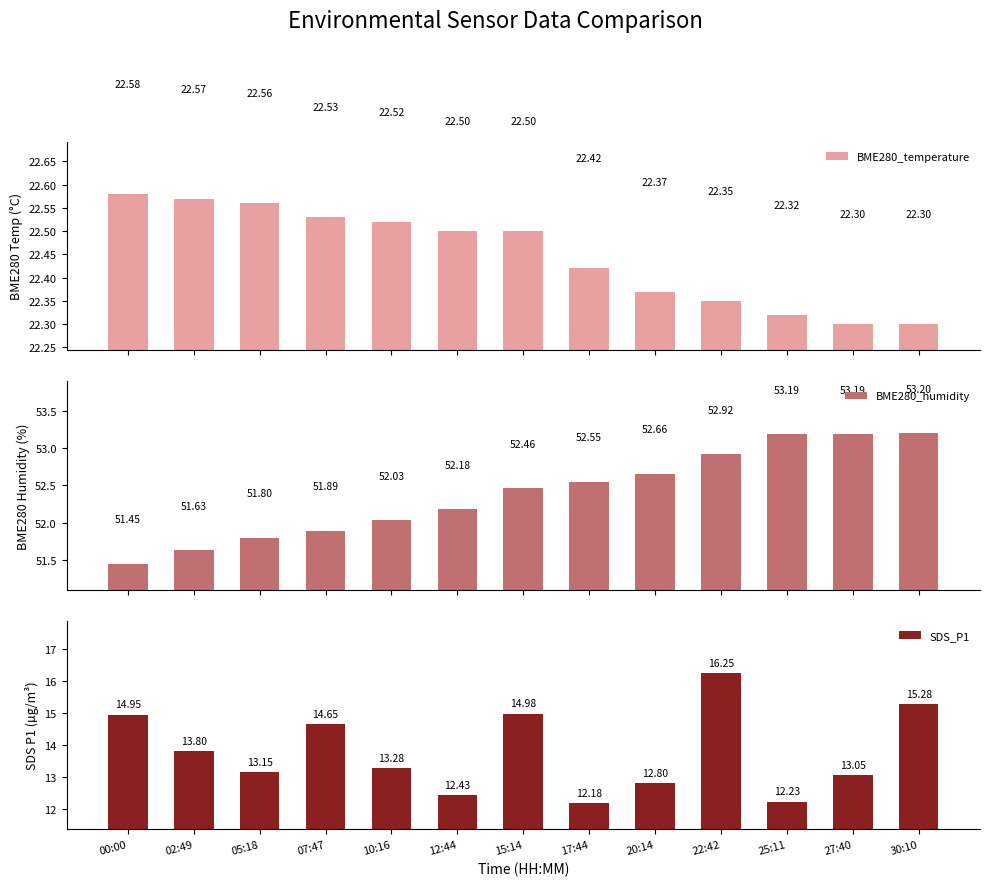

Which series has the largest range (max minus min)?

SDS_P1